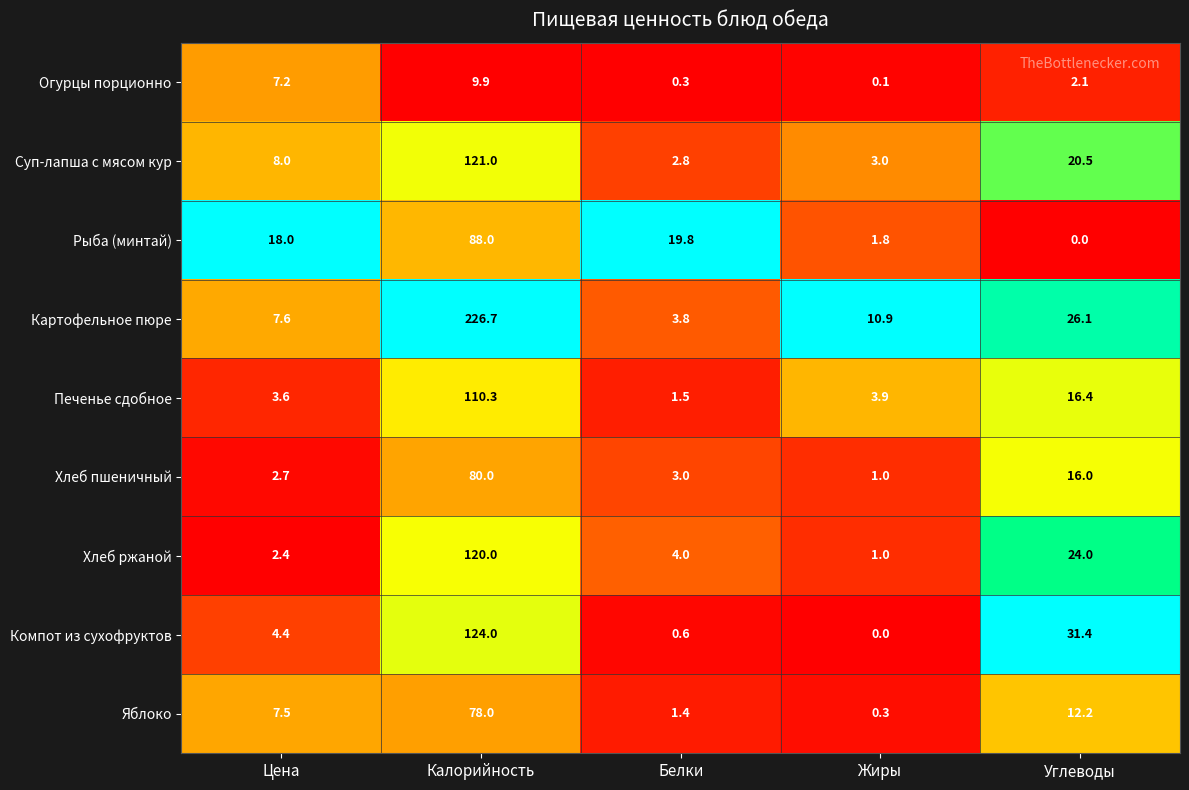

At Белки, list the series in order from smallest to largest.

Огурцы порционно, Компот из сухофруктов, Яблоко, Печенье сдобное, Суп-лапша с мясом кур, Хлеб пшеничный, Картофельное пюре, Хлеб ржаной, Рыба (минтай)